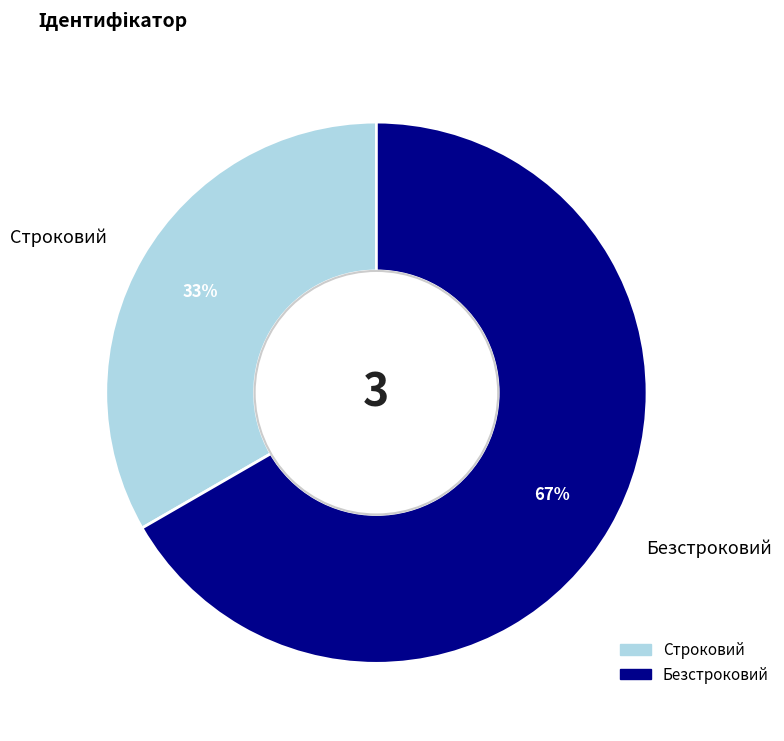

Is Безстроковий the majority of the pie?

Yes